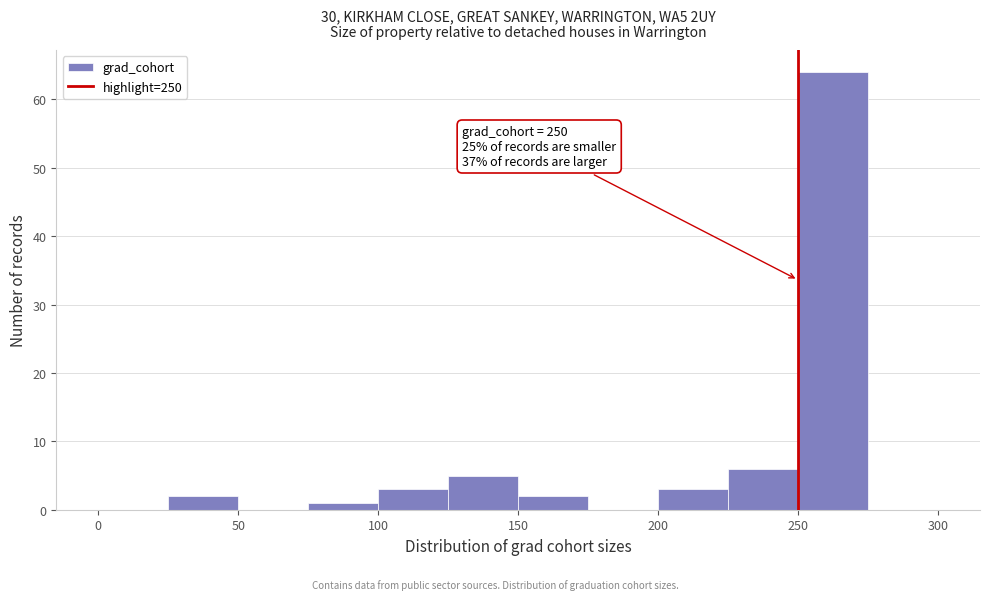

Over which range of the x-axis is the bar tallest?

250 to 275